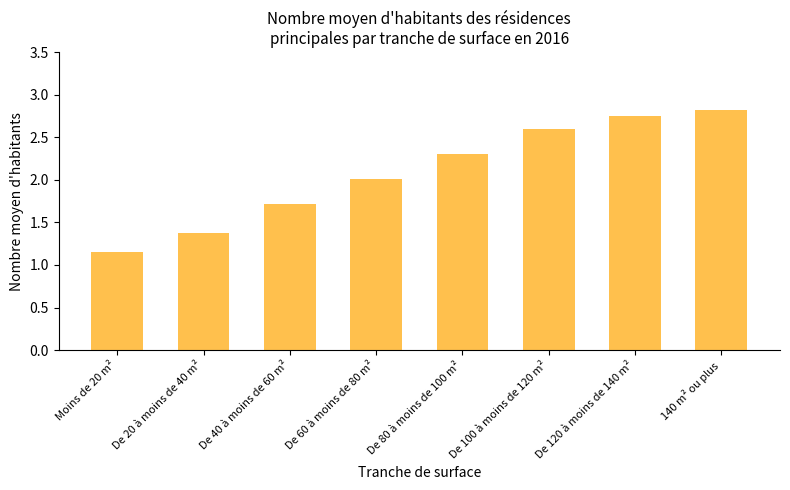

What is the greatest value displayed?

2.8